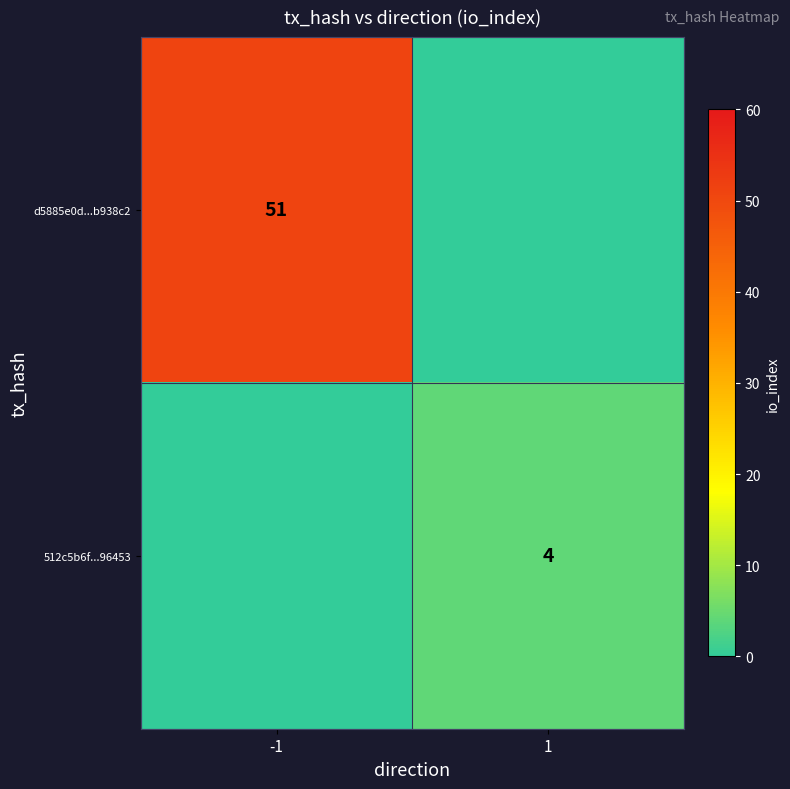

Is the value of 512c5b6f...96453 at 1 greater than the value of d5885e0d...b938c2 at -1?

No